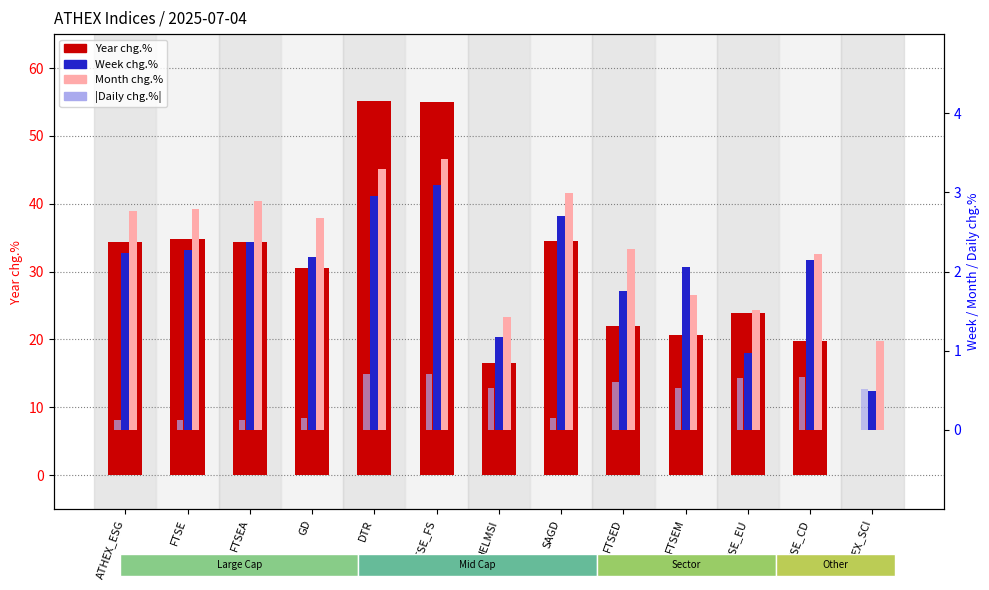

Which category has the lowest value in the Month chg.% series?

ATHEX_SCI